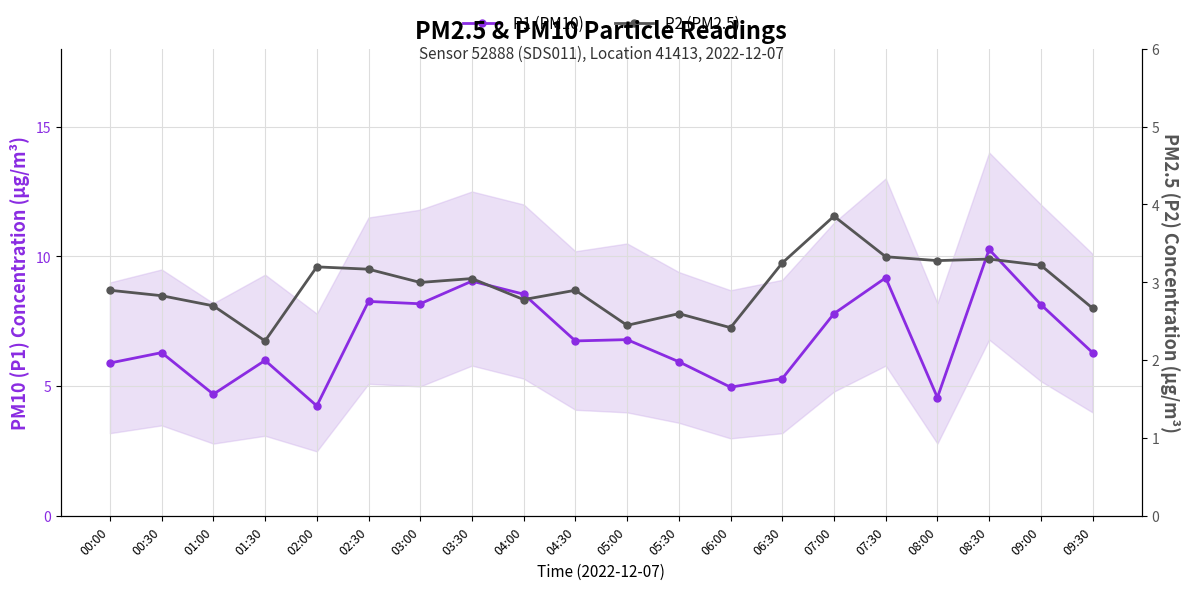

At how many categories does at least one series exceed 3?

20